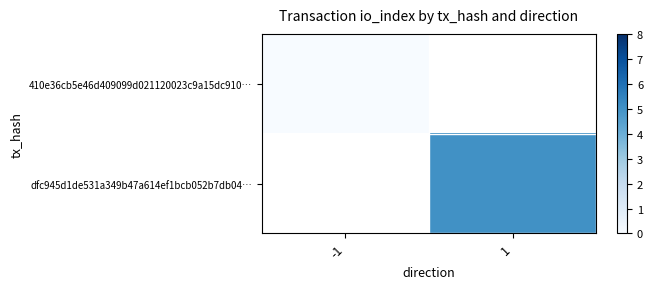

Count the number of data series in this chart.

2